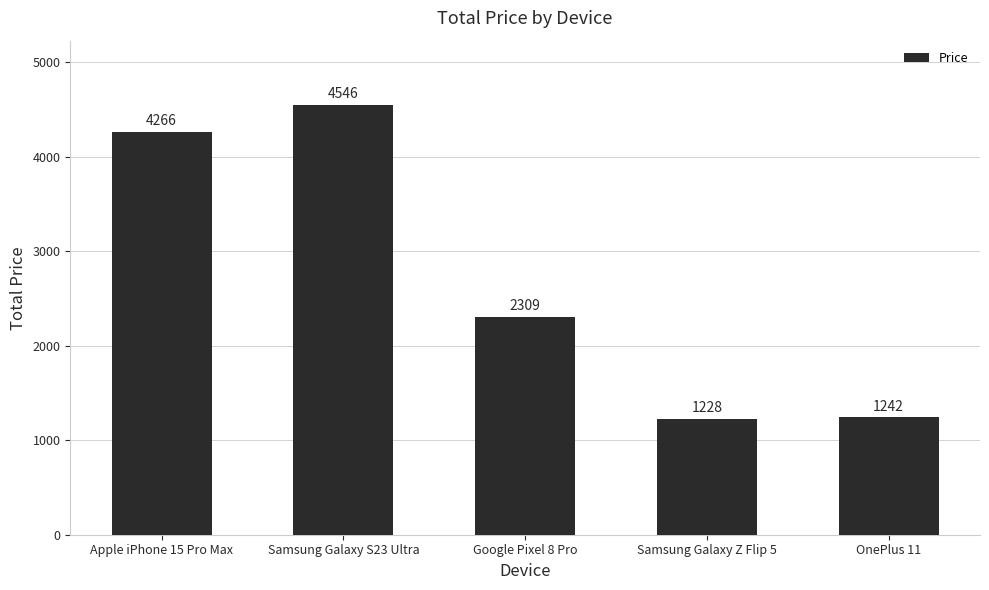

What position from the left is Samsung Galaxy S23 Ultra?

2